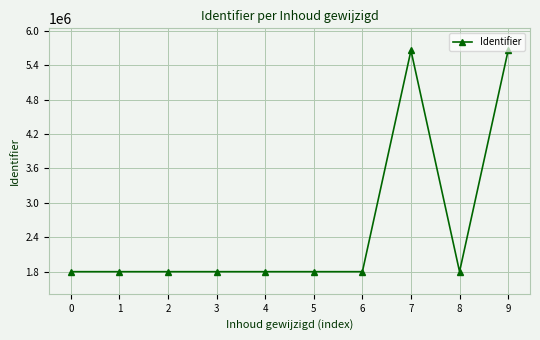

Approximately how many times larger is the value at 5 compared to 3?

1.0